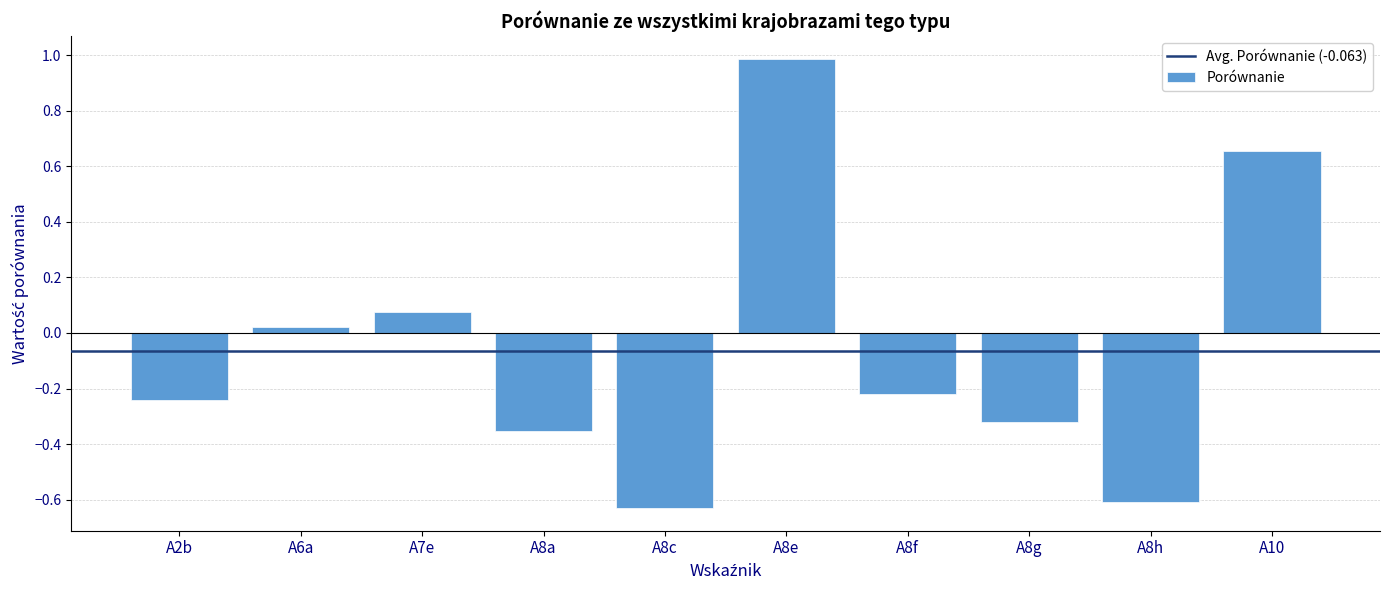

What is the sum of the values at A8a and A8h?

-1.0